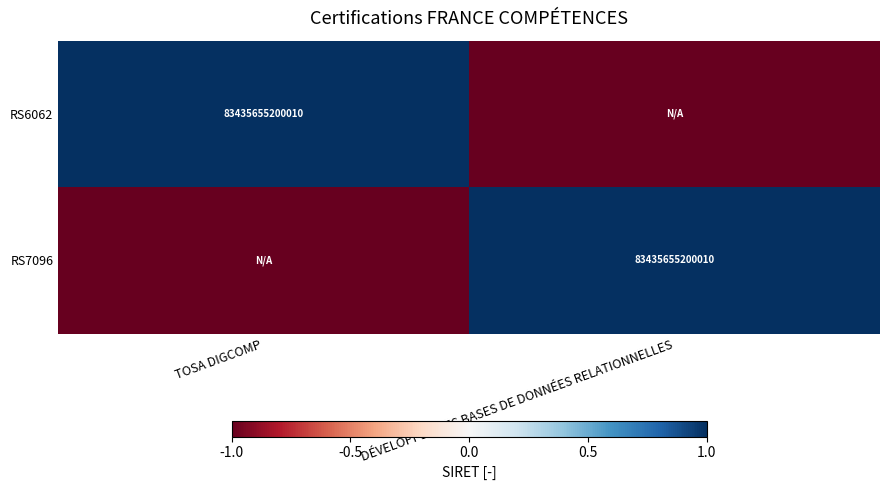

Which has a higher value, DÉVELOPPER DES BASES DE DONNÉES RELATIONNELLES or TOSA DIGCOMP?

TOSA DIGCOMP